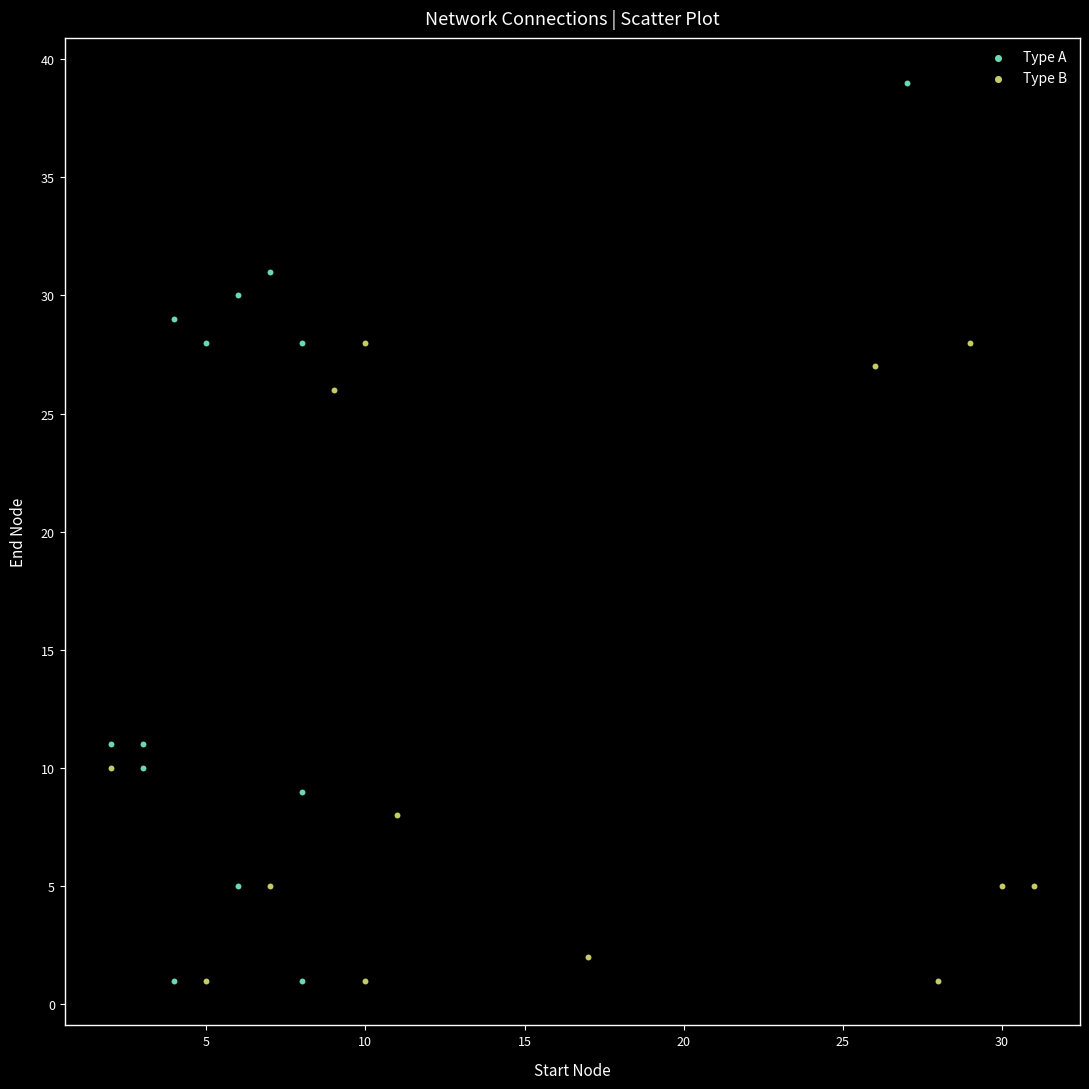

Which series contains the highest Y value?

Type A